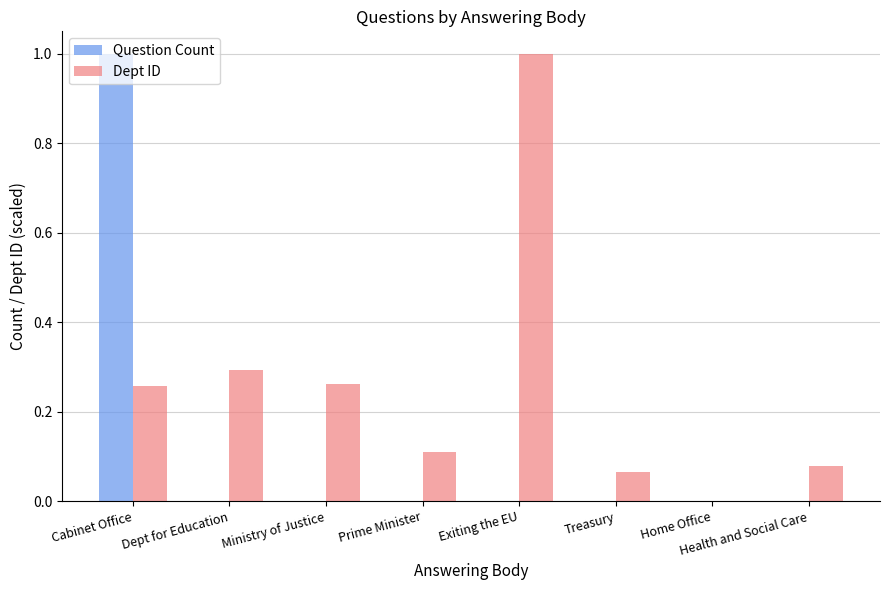

Does the chart contain stacked bars?

No